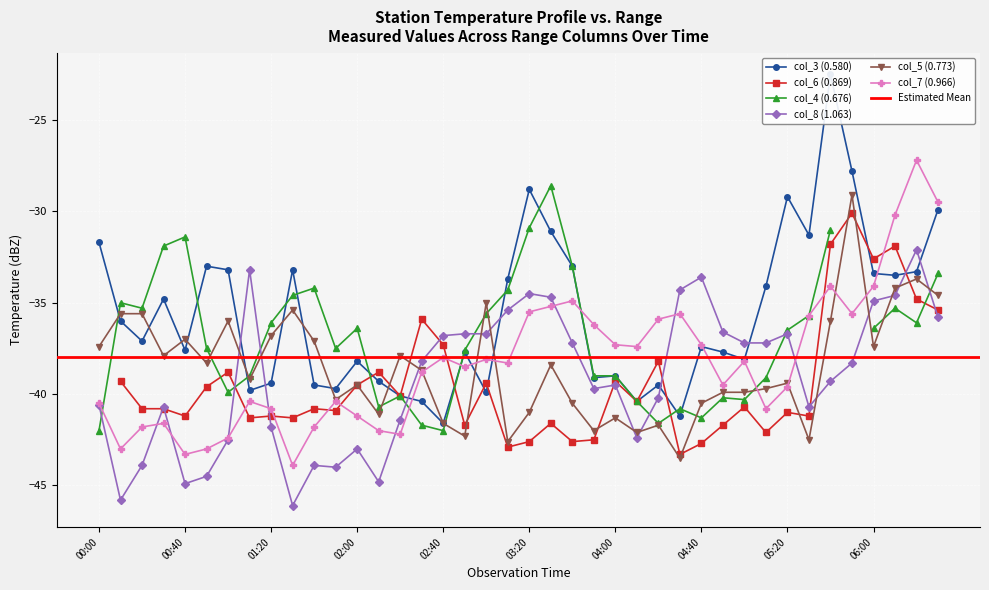

How many times do col_3 (0.580) and col_8 (1.063) cross each other?

8